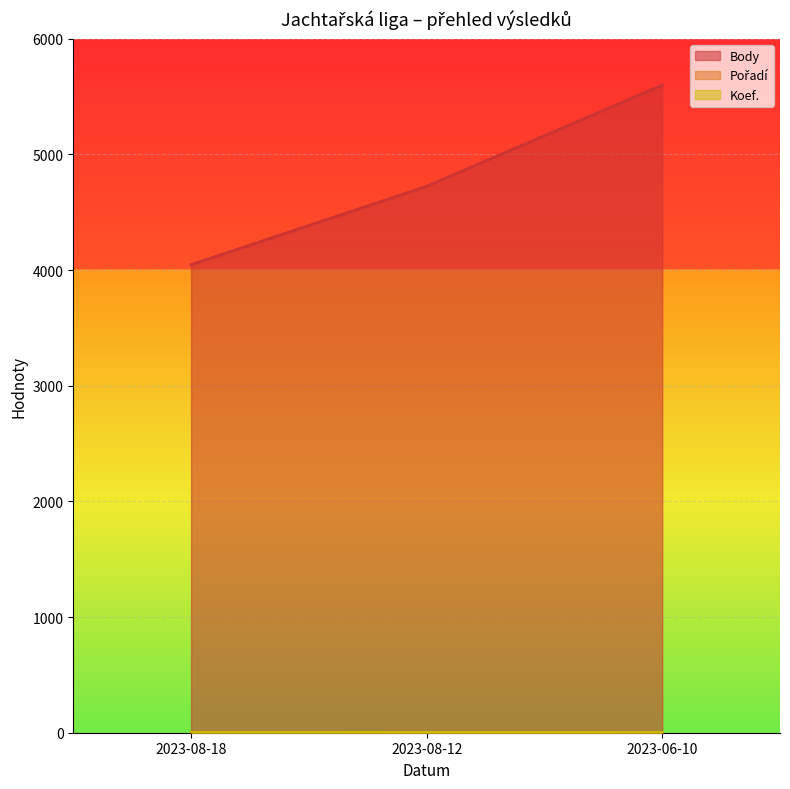

What is the label of the 3rd point from the right?

2023-08-18